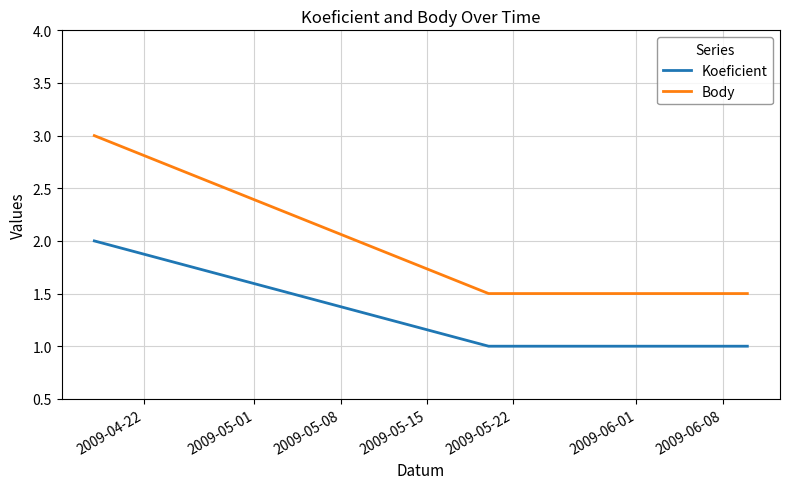

What is the smallest value displayed?

1.0